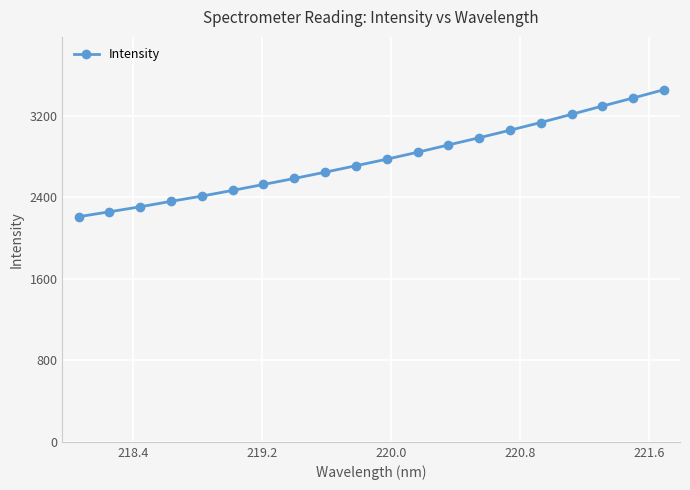

What is the sum of all values?

55525.5